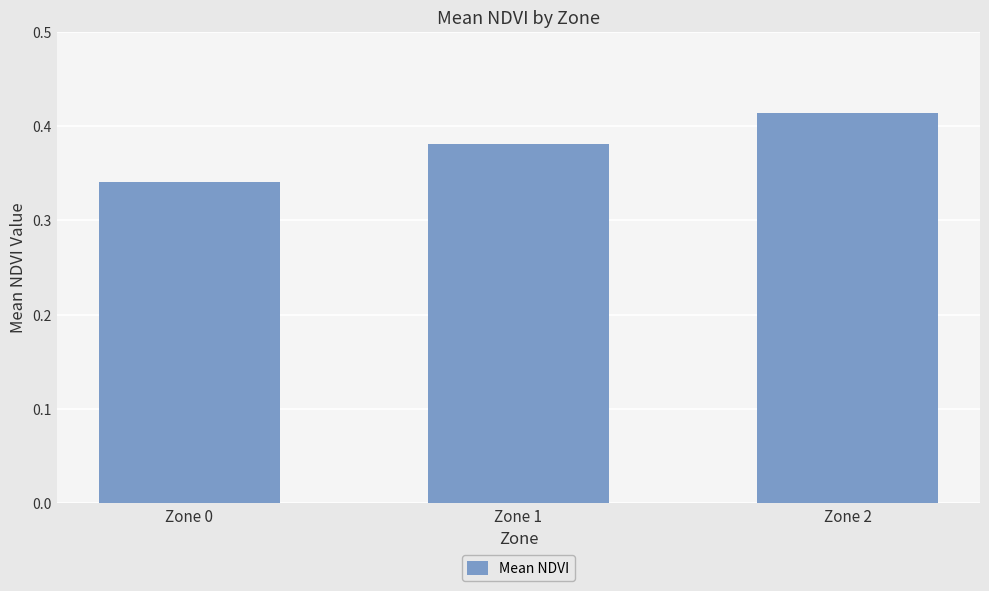

Are the bars horizontal?

No